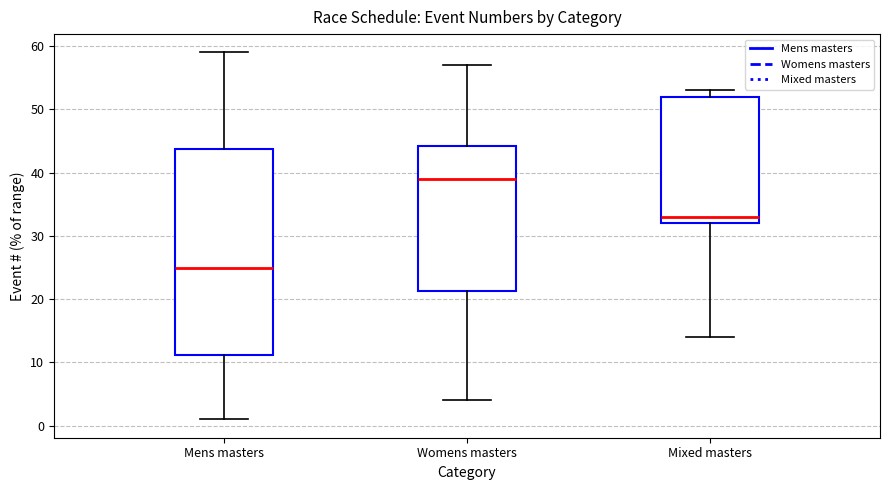

Reading left to right, read every box against the y-axis: the position of its median line, the range the box covers, and the ends of its whiskers. The values are not printed on the chart, so give them approximately, as read against the axis.

Mens masters: median 25, box 11 to 44, whiskers 1 to 59
Womens masters: median 39, box 21 to 44, whiskers 4 to 57
Mixed masters: median 33, box 32 to 52, whiskers 14 to 53